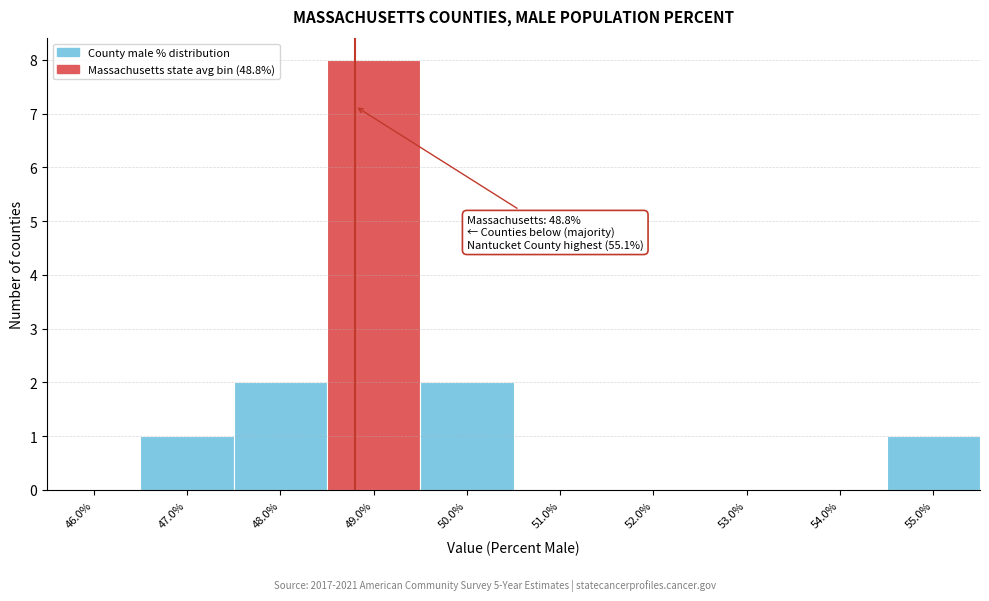

Which range on the x-axis has the tallest bar?

48.5 to 49.5